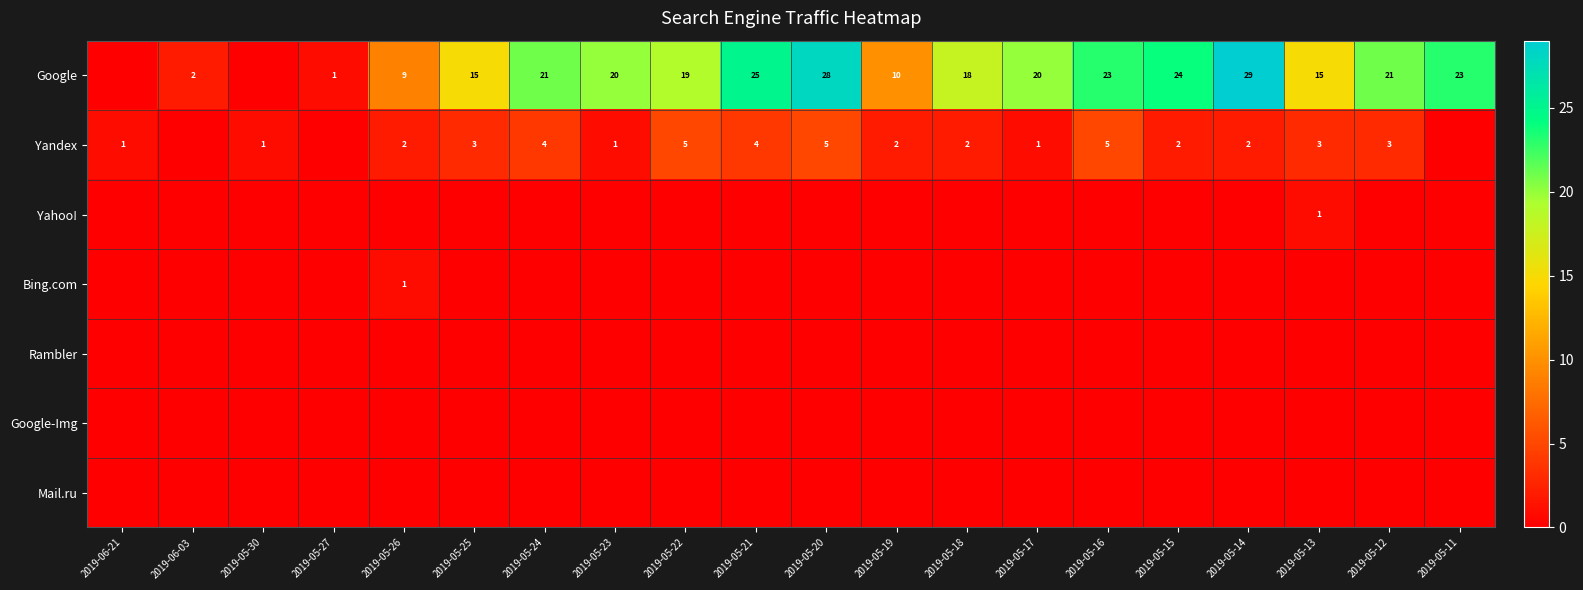

What is the difference between the Yandex values at 2019-05-20 and 2019-05-17?

4